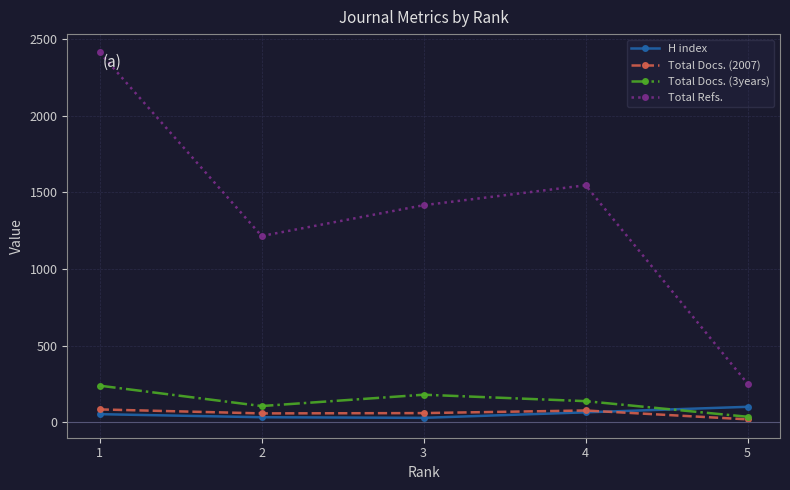

Rank the series at 2 from lowest to highest value.

H index, Total Docs. (2007), Total Docs. (3years), Total Refs.